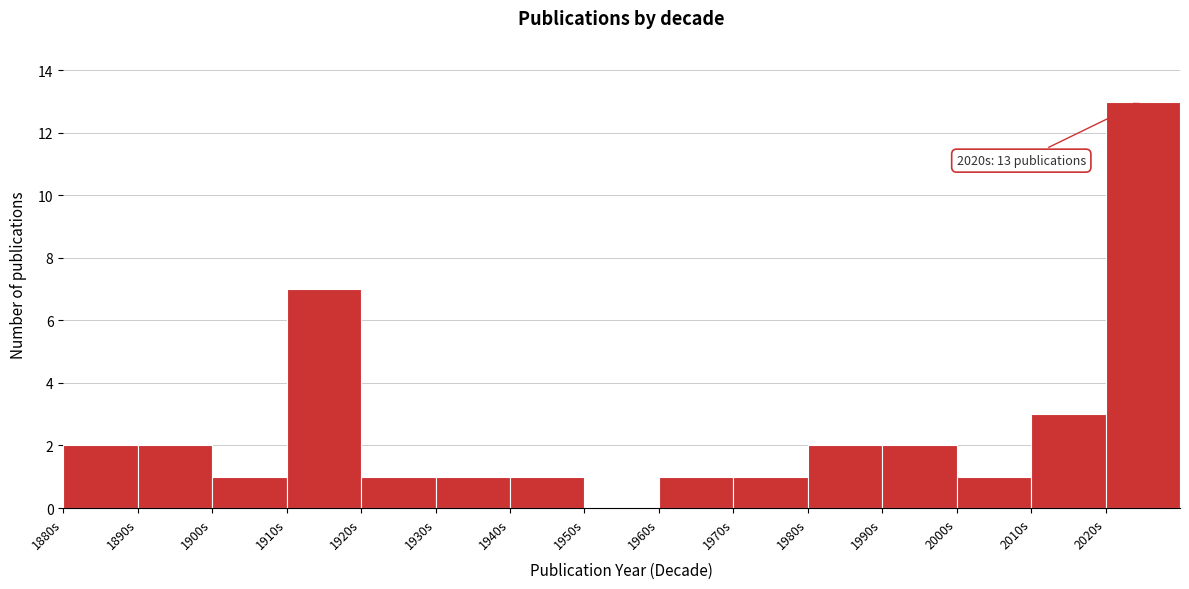

Over which range of the x-axis is the bar tallest?

2020 to 2030